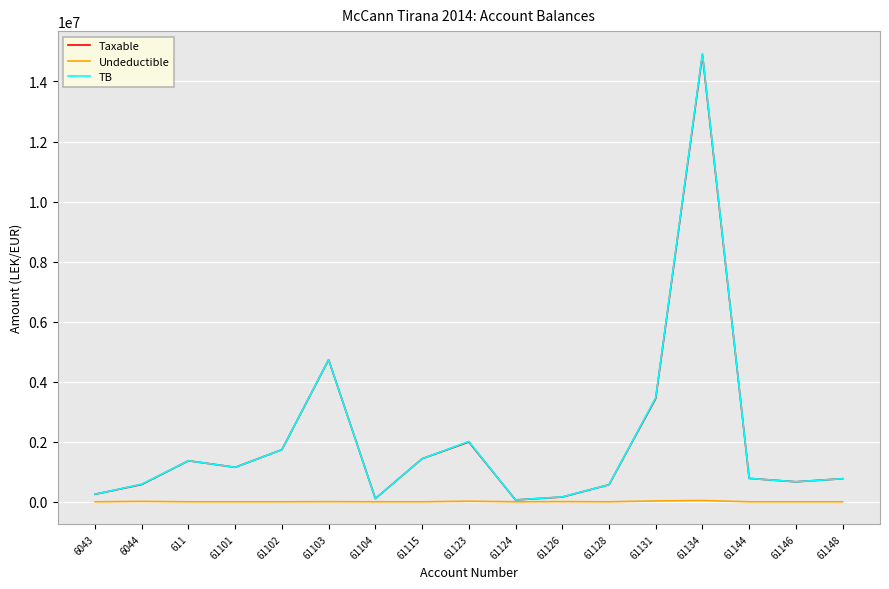

What is the maximum value shown in the chart?

14931158.8